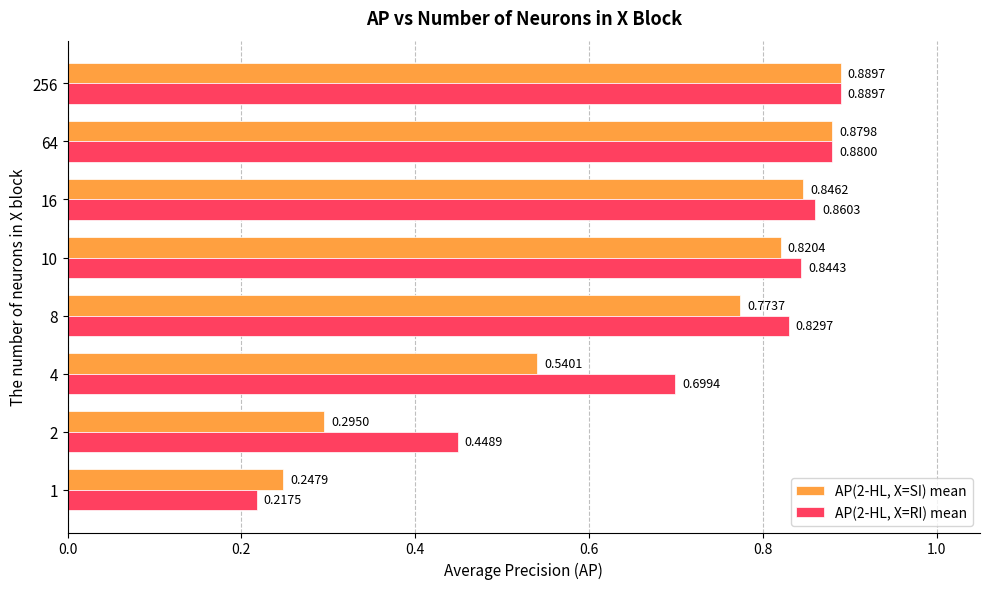

Which series has the largest total across all categories?

AP(2-HL, X=RI) mean